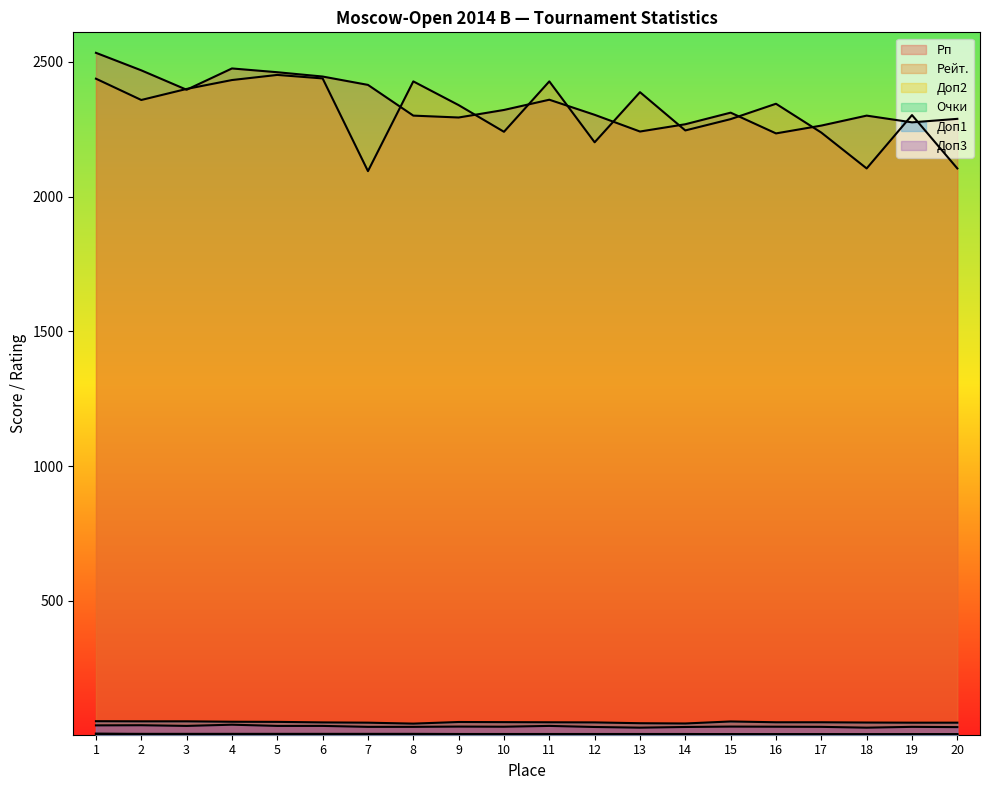

Is the value of Доп3 at 10 greater than the value of Доп1 at 20?

No